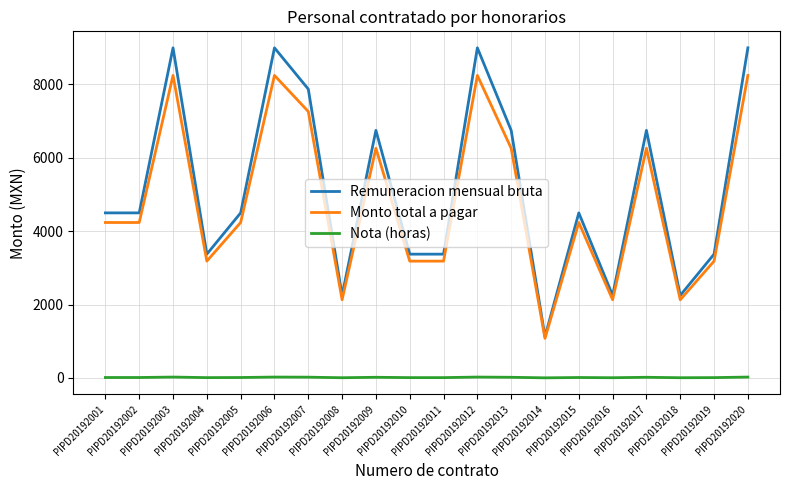

What is the average value of the Nota (horas) series?

13.8